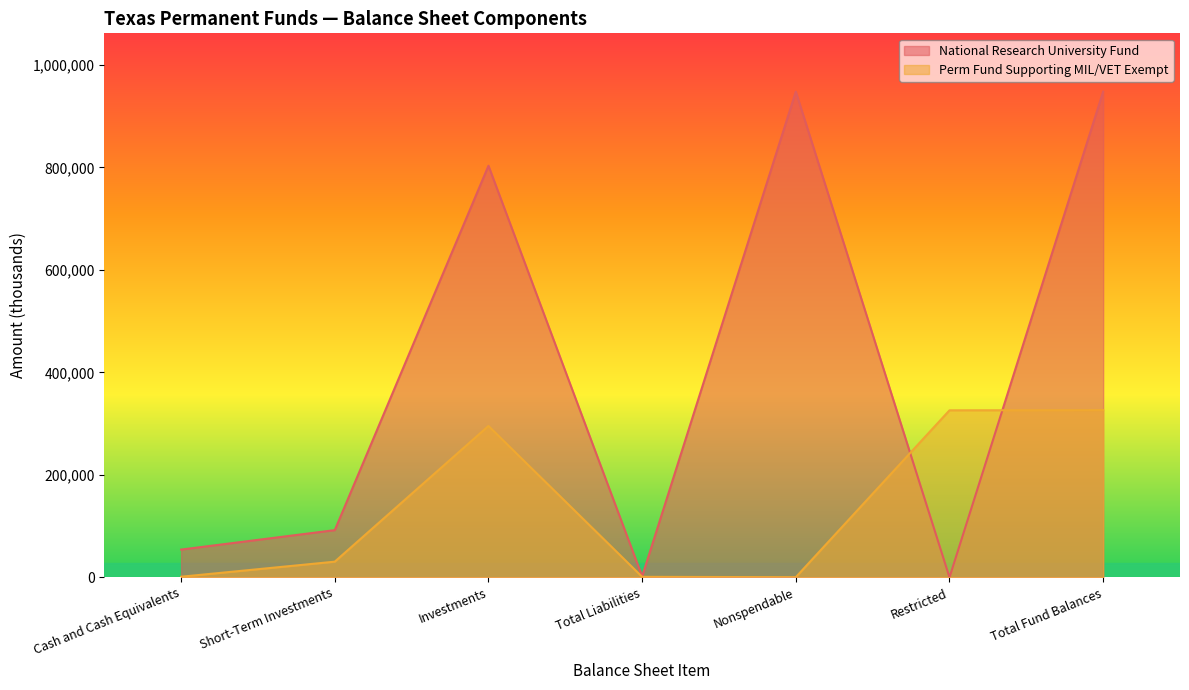

What value does the Perm Fund Supporting MIL/VET Exempt series have at Short-Term Investments?

30658